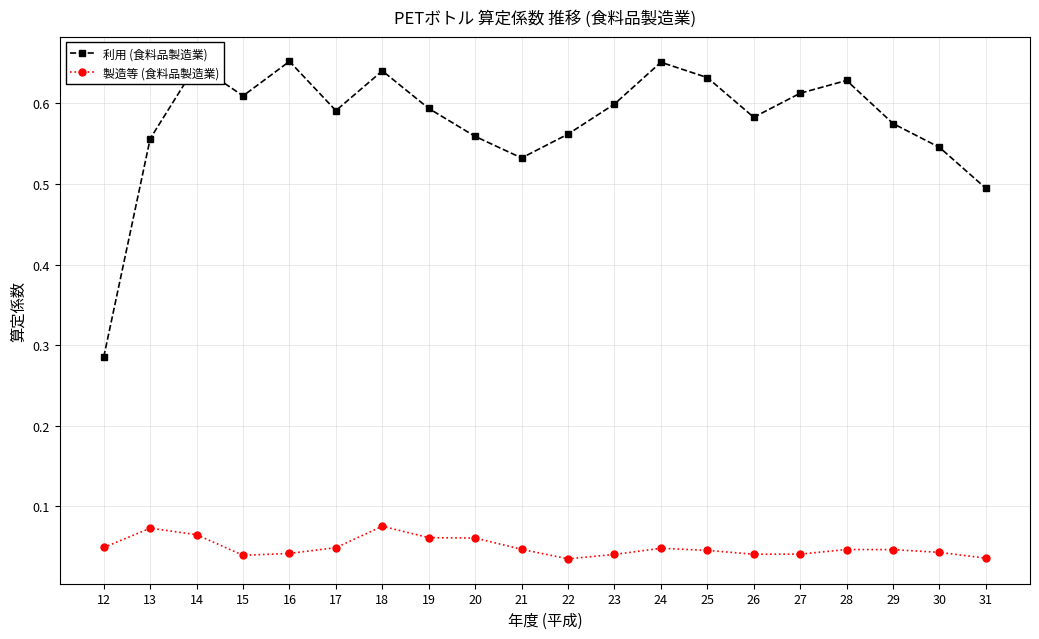

What is the sum of all 利用 (食料品製造業) values?

11.5